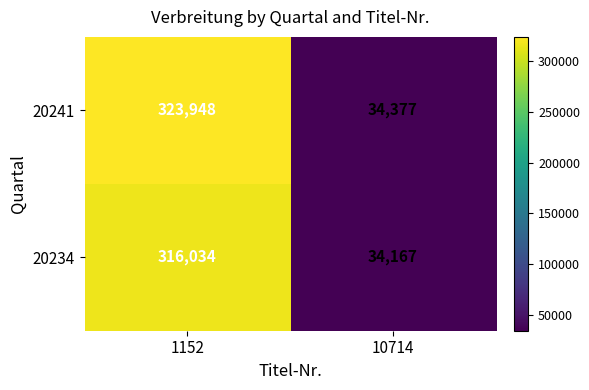

Reading left to right, transcribe all the data shown in this chart.

20241: 323948	34377
20234: 316034	34167